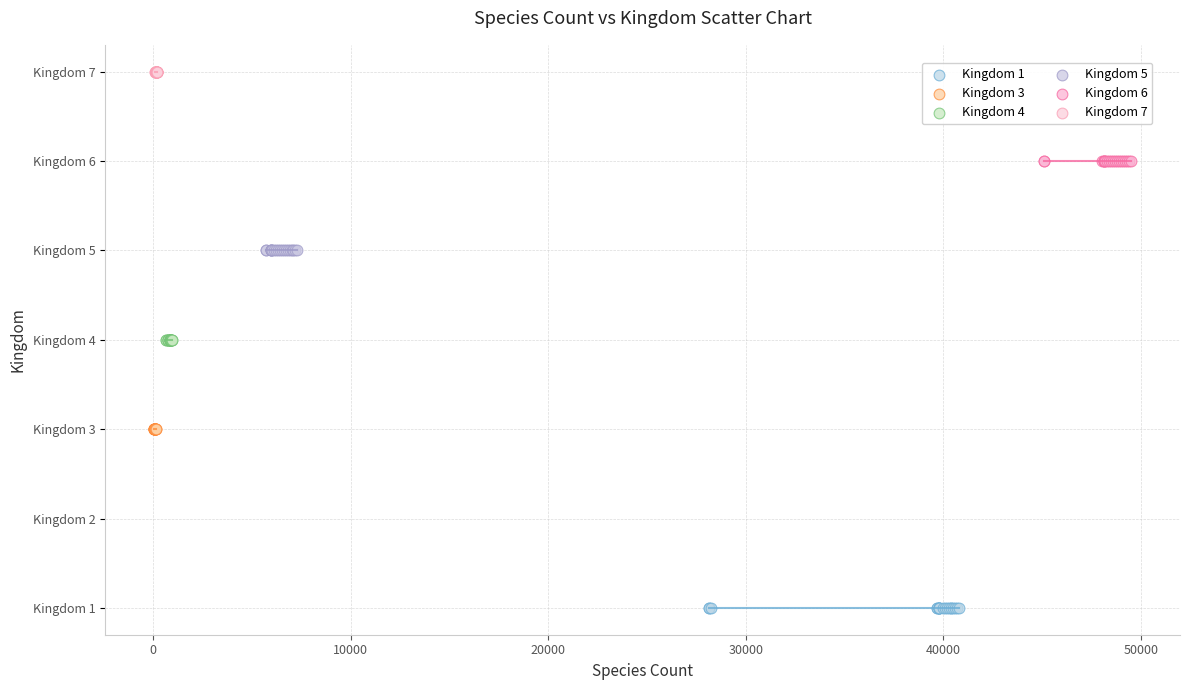

Which series contains the lowest Y value?

Kingdom 1